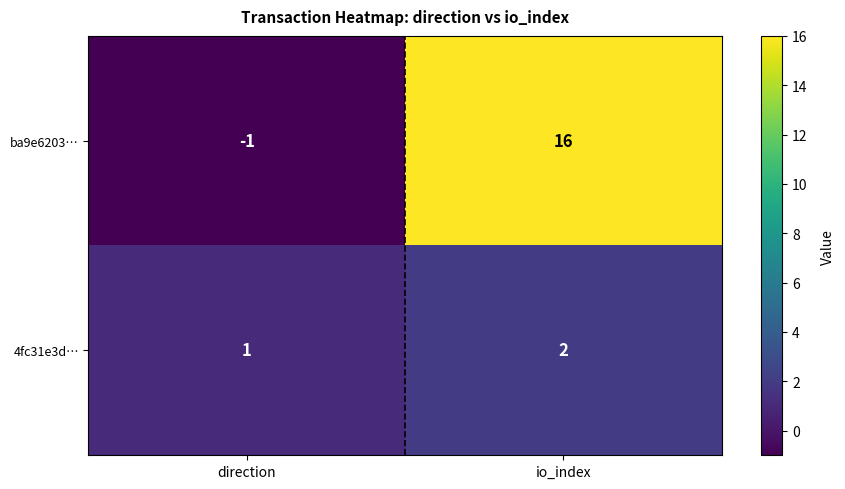

At io_index, list the series in order from largest to smallest.

ba9e6203…, 4fc31e3d…